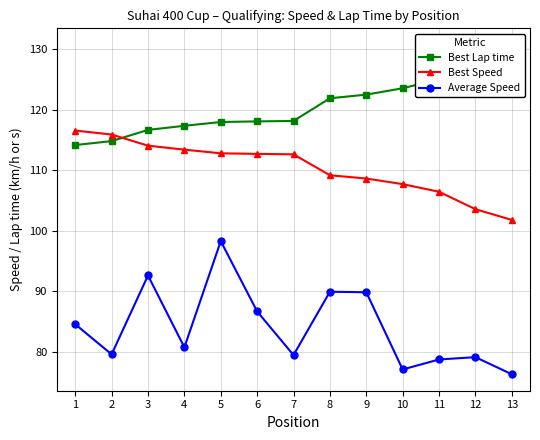

Which series has the largest total across all categories?

Best Lap time